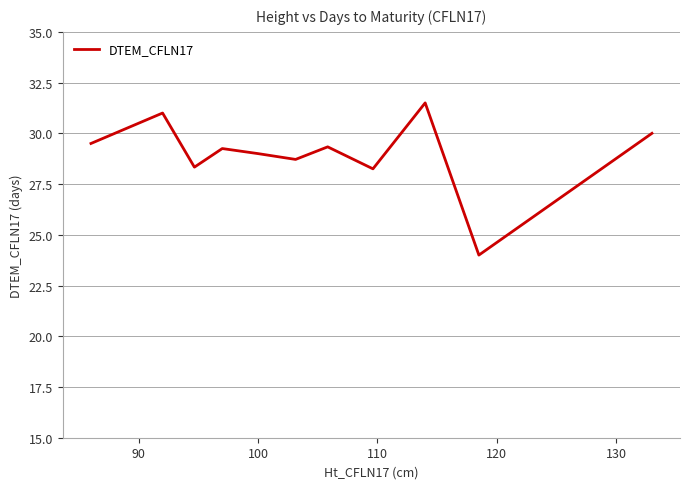

What is the minimum value shown in the chart?

24.0